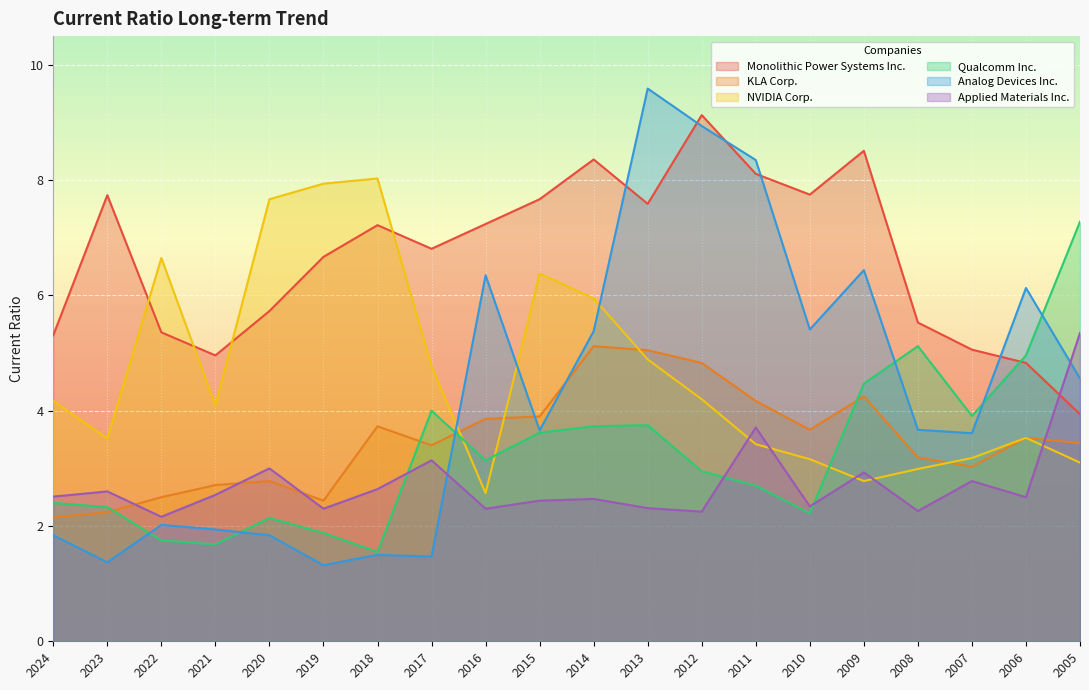

What is the value of the Qualcomm Inc. point at the 4th from the left?

1.7